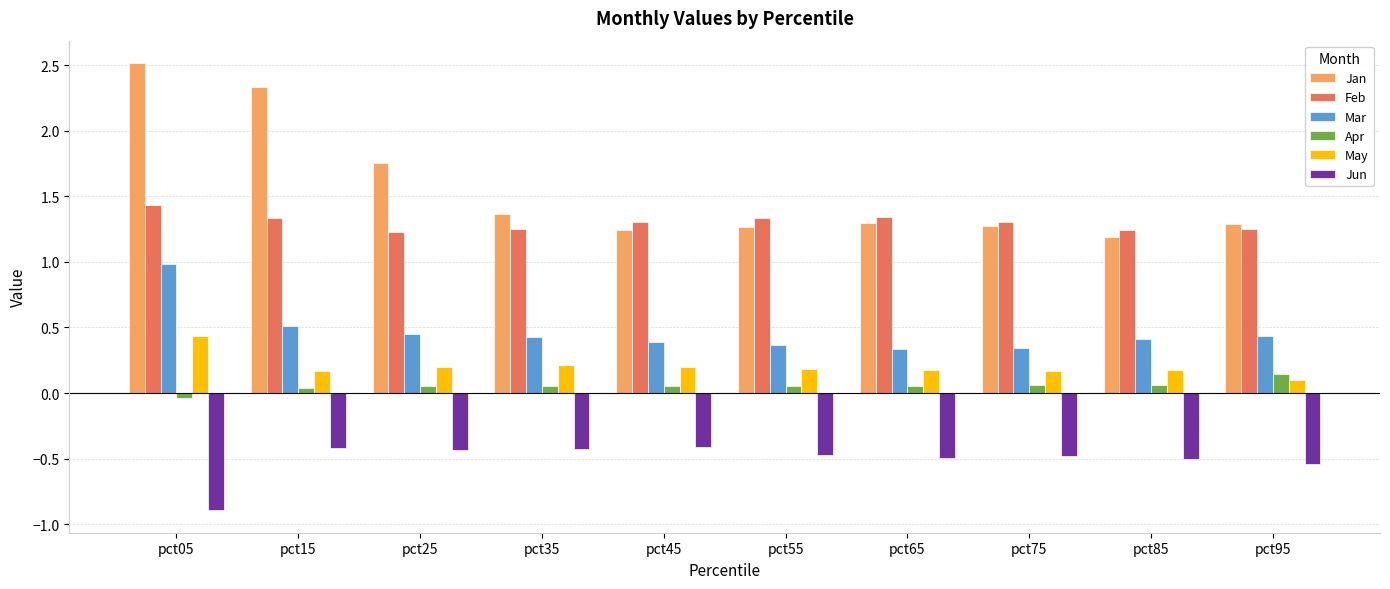

What is the sum of all Jan values?

15.5